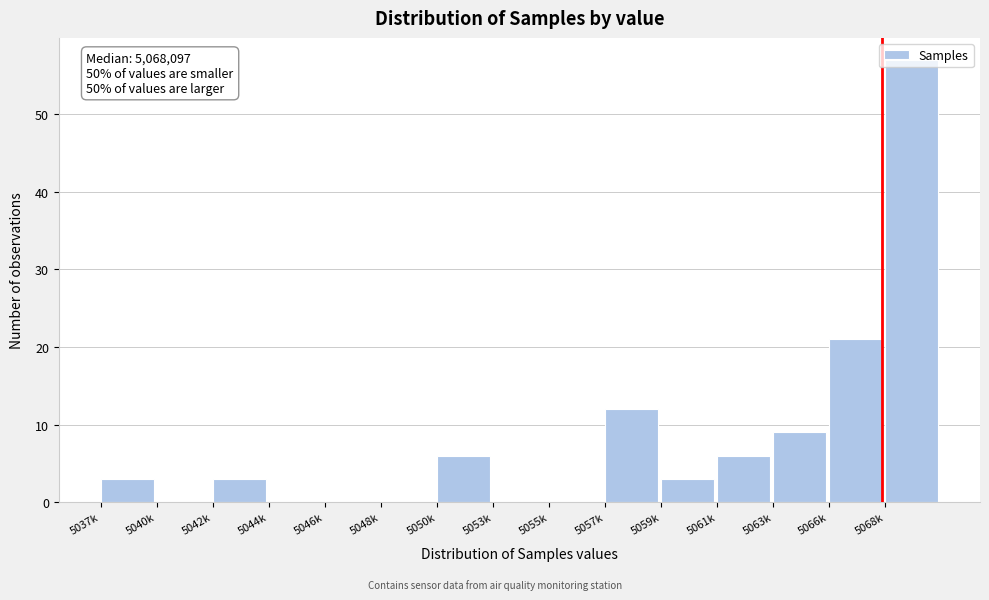

What is the sum of all values?

120